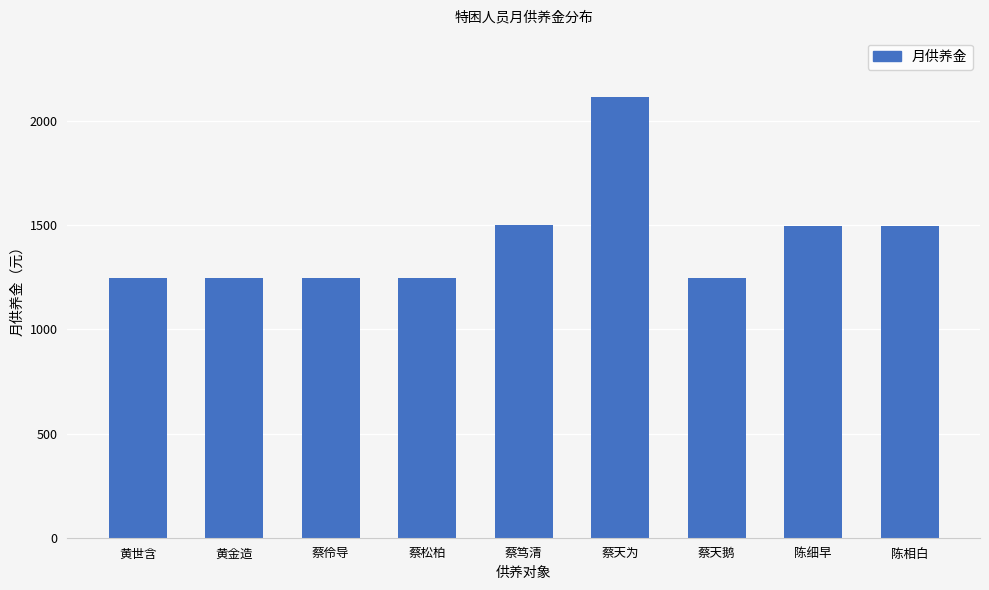

What is the average value?

1426